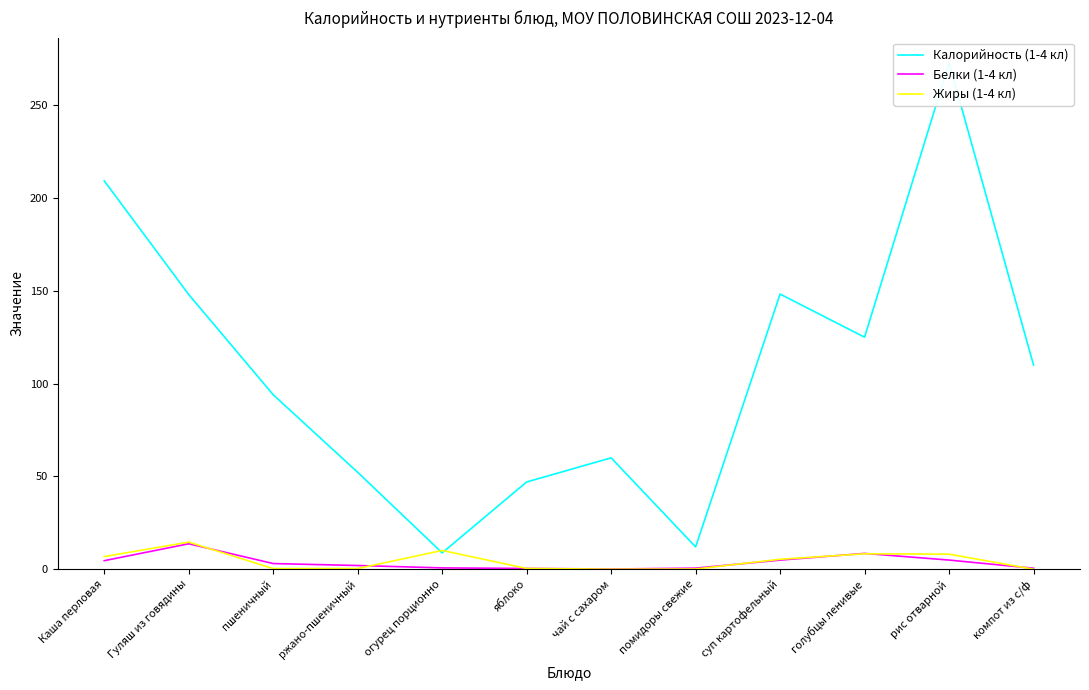

What is the approximate value of Жиры (1-4 кл) at суп картофельный?

5.3